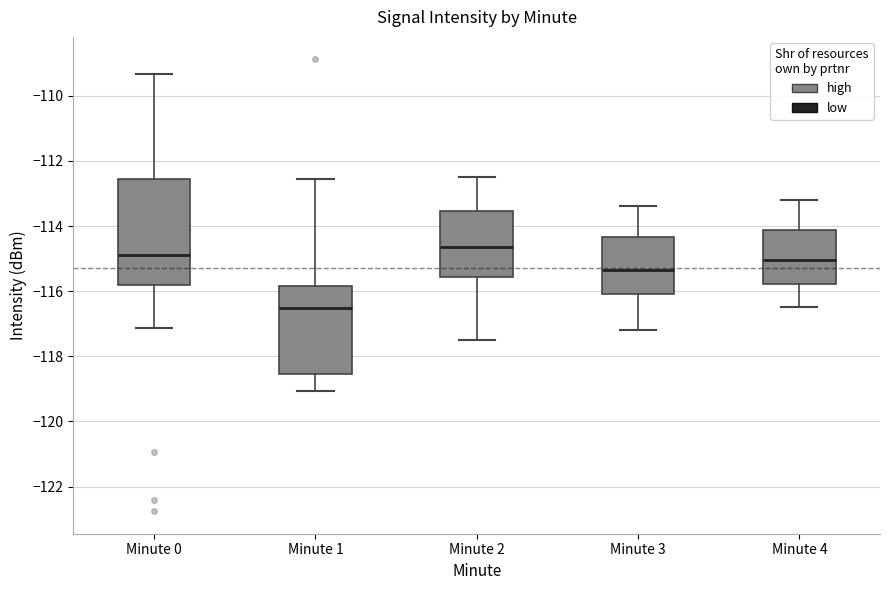

Reading left to right, transcribe this box plot: for each box, give where its median line is, the range the box spans, and where its two whiskers end, as read against the y-axis. The values are not printed on the chart, so give them approximately, as read against the axis.

Minute 0: median -114.8, box -115.8 to -112.6, whiskers -117.2 to -109.4
Minute 1: median -116.6, box -118.6 to -115.8, whiskers -119.0 to -112.6
Minute 2: median -114.6, box -115.6 to -113.6, whiskers -117.4 to -112.4
Minute 3: median -115.4, box -116.0 to -114.4, whiskers -117.2 to -113.4
Minute 4: median -115.0, box -115.8 to -114.2, whiskers -116.4 to -113.2